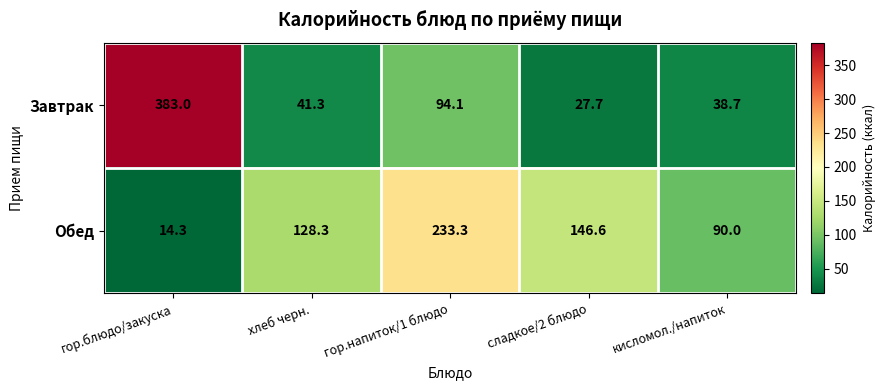

What is the maximum value for Завтрак?

383.0